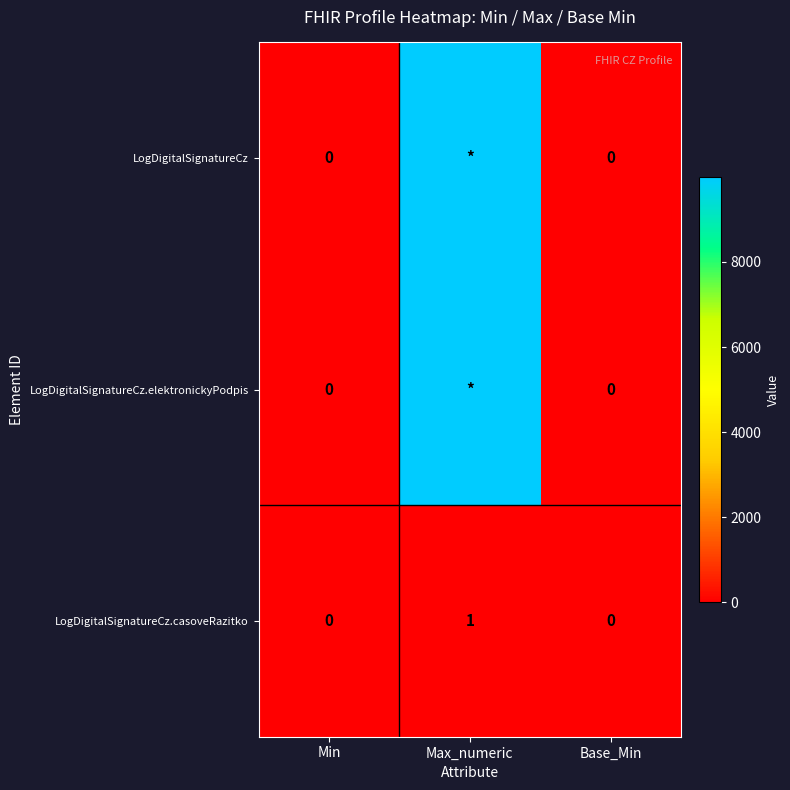

Which has a higher value, Max_numeric or Base_Min?

Max_numeric